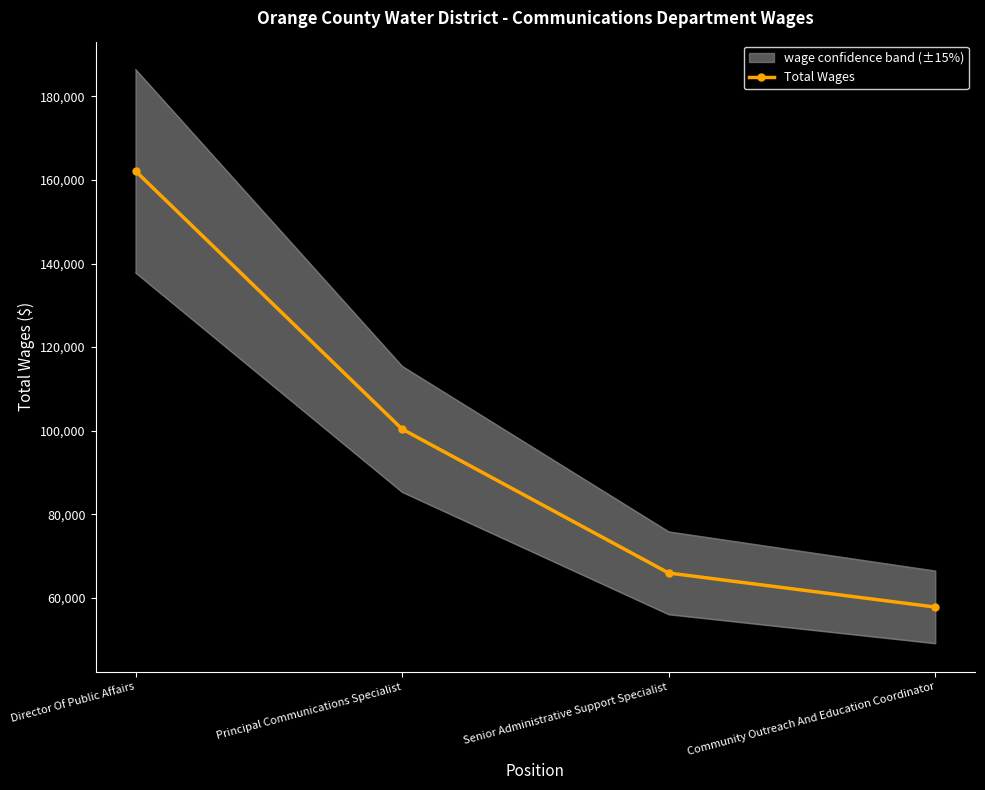

List the labels in order of value, smallest first.

Community Outreach And Education Coordinator, Senior Administrative Support Specialist, Principal Communications Specialist, Director Of Public Affairs